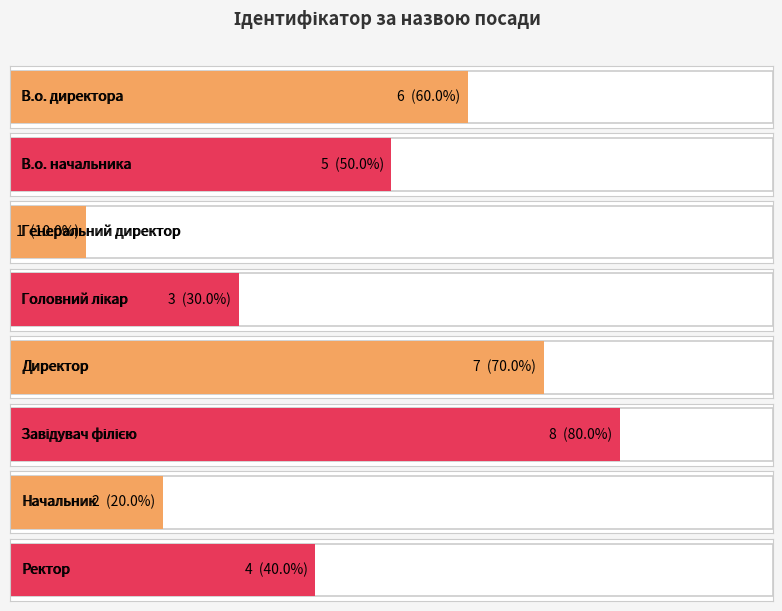

Rank the categories by value from highest to lowest.

Завідувач філією, Директор, В.о. директора, В.о. начальника, Ректор, Головний лікар, Начальник, Генеральний директор